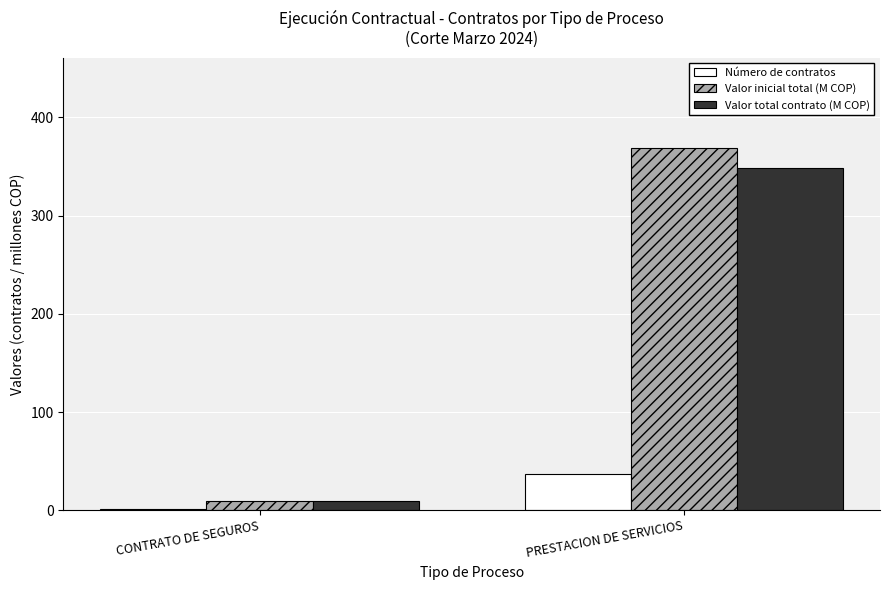

Where does the Valor inicial total (M COP) series first go above 368?

PRESTACION DE SERVICIOS